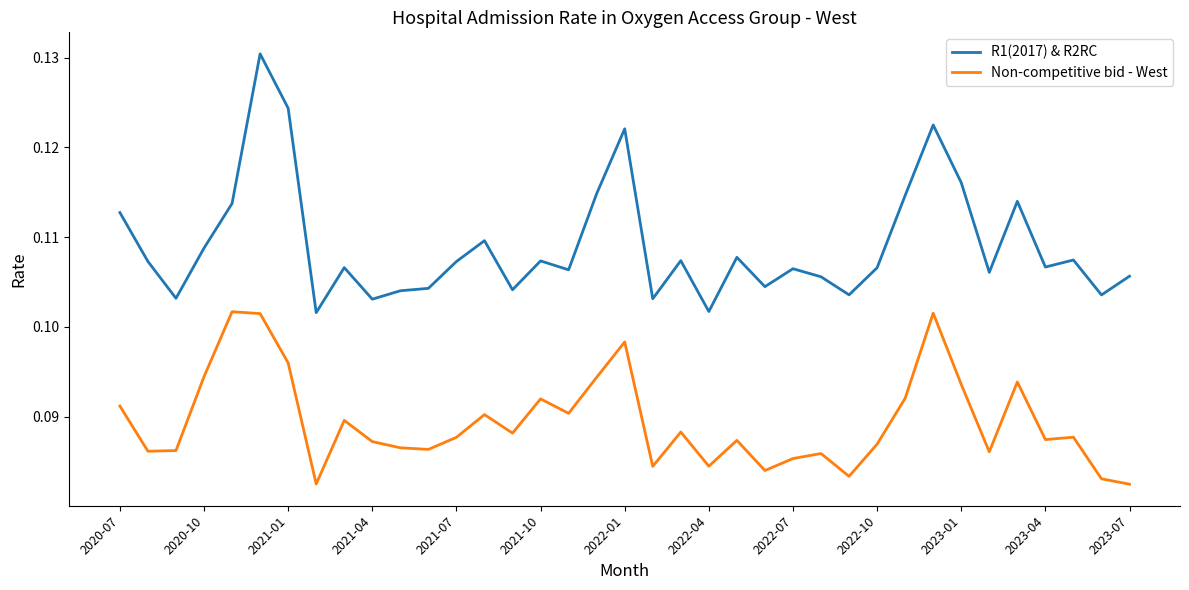

Which series has the largest total across all categories?

R1(2017) & R2RC